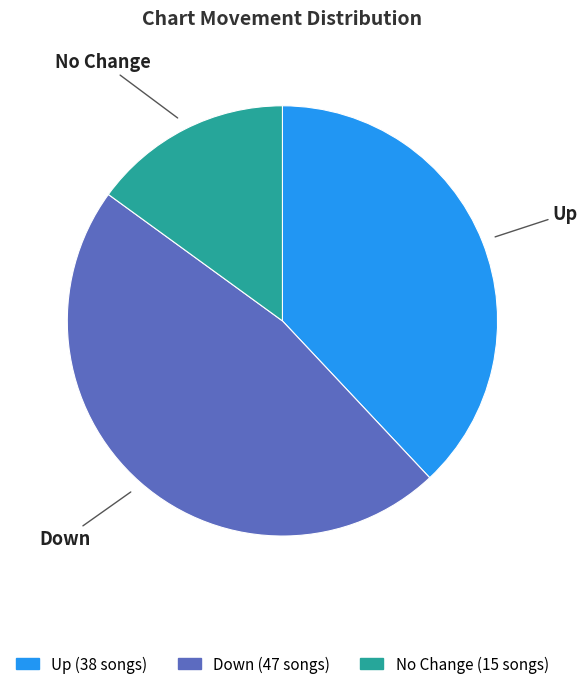

How many slices are in this pie chart?

3